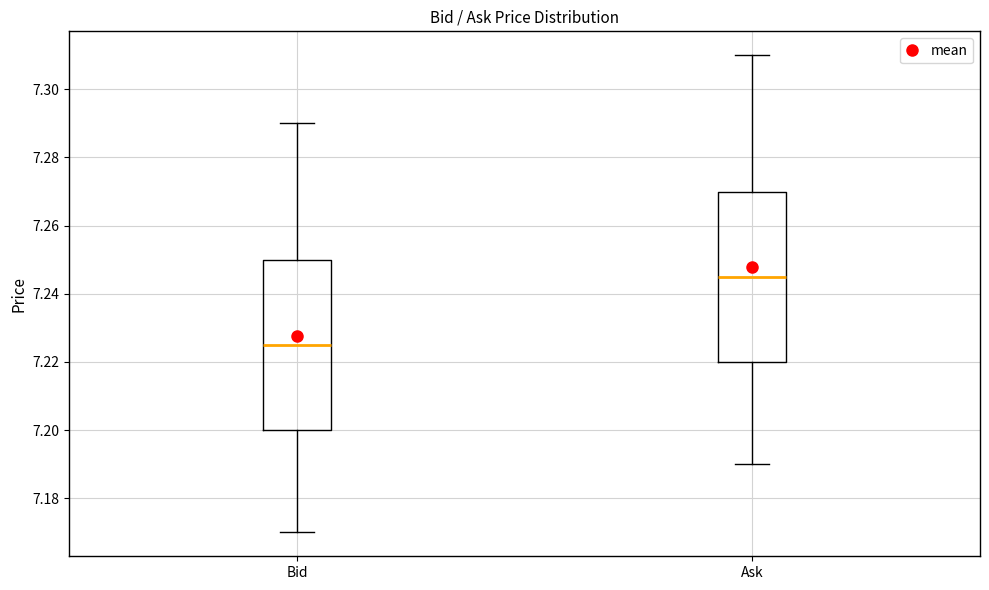

Reading left to right, transcribe this box plot: for each box, give where its median line is, the range the box spans, and where its two whiskers end, as read against the y-axis. The values are not printed on the chart, so give them approximately, as read against the axis.

Bid: median 7.226, box 7.200 to 7.250, whiskers 7.170 to 7.290
Ask: median 7.246, box 7.220 to 7.270, whiskers 7.190 to 7.310